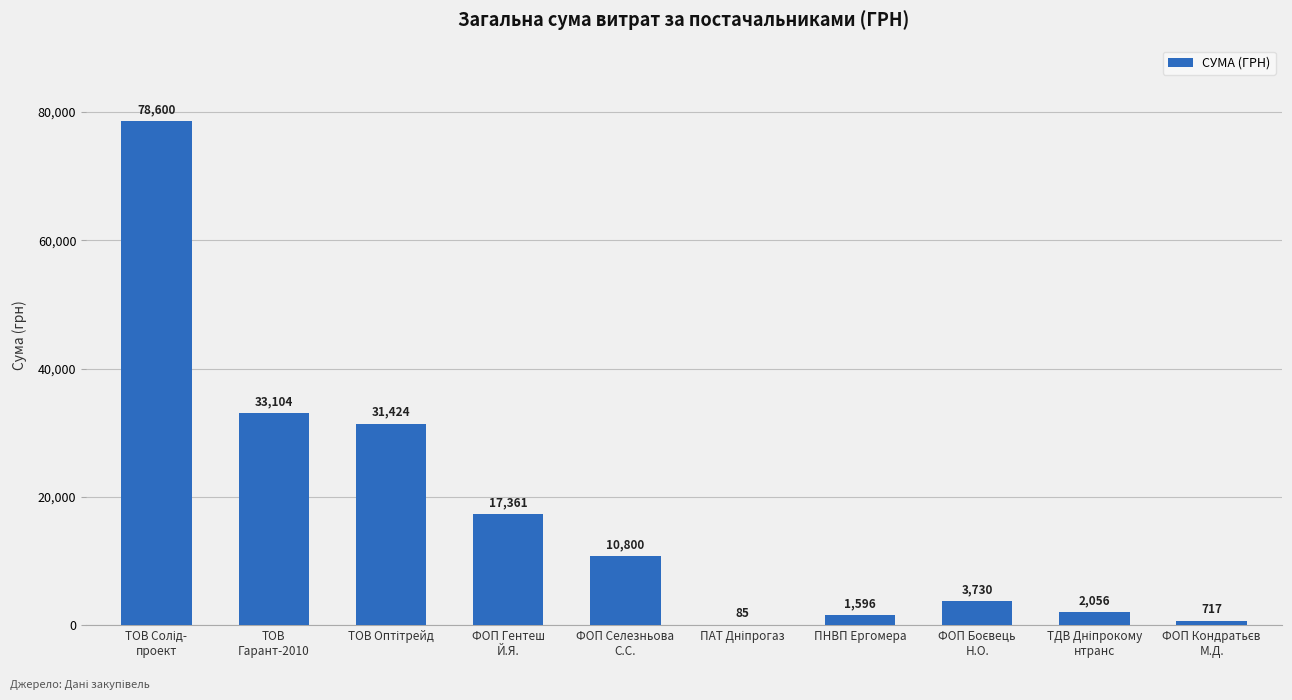

What is the maximum value shown in the chart?

78600